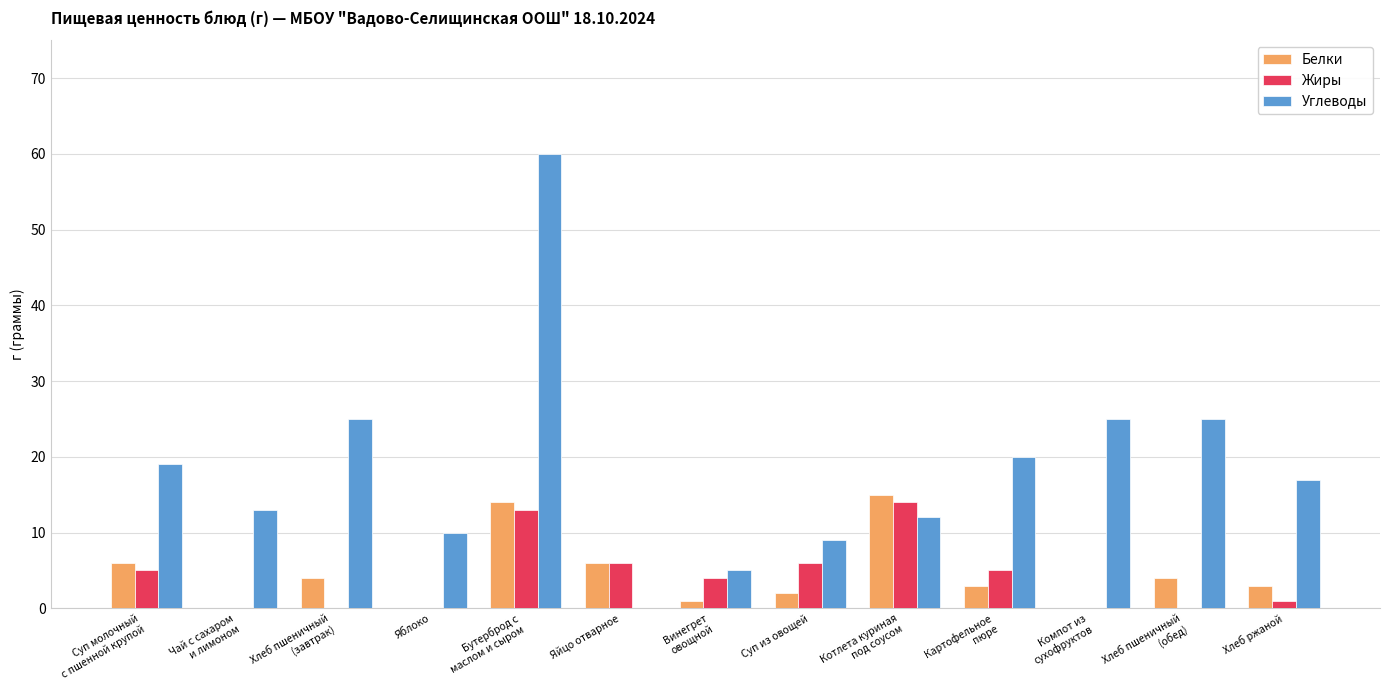

What is the maximum value shown in the chart?

60